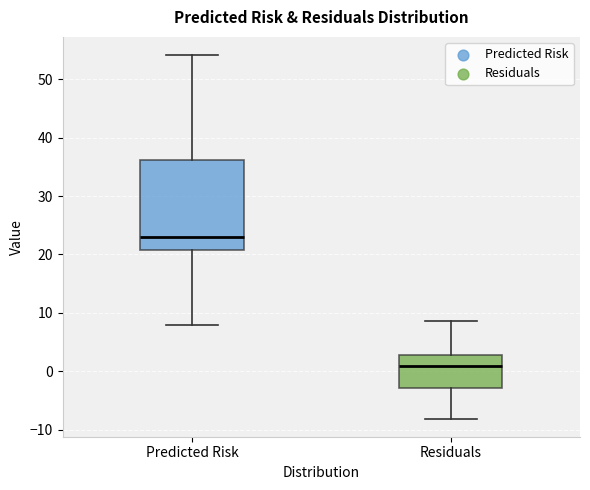

Where is the lower edge of the box for Predicted Risk on the y-axis? The values are not printed on the chart, so give them approximately, as read against the axis.

21